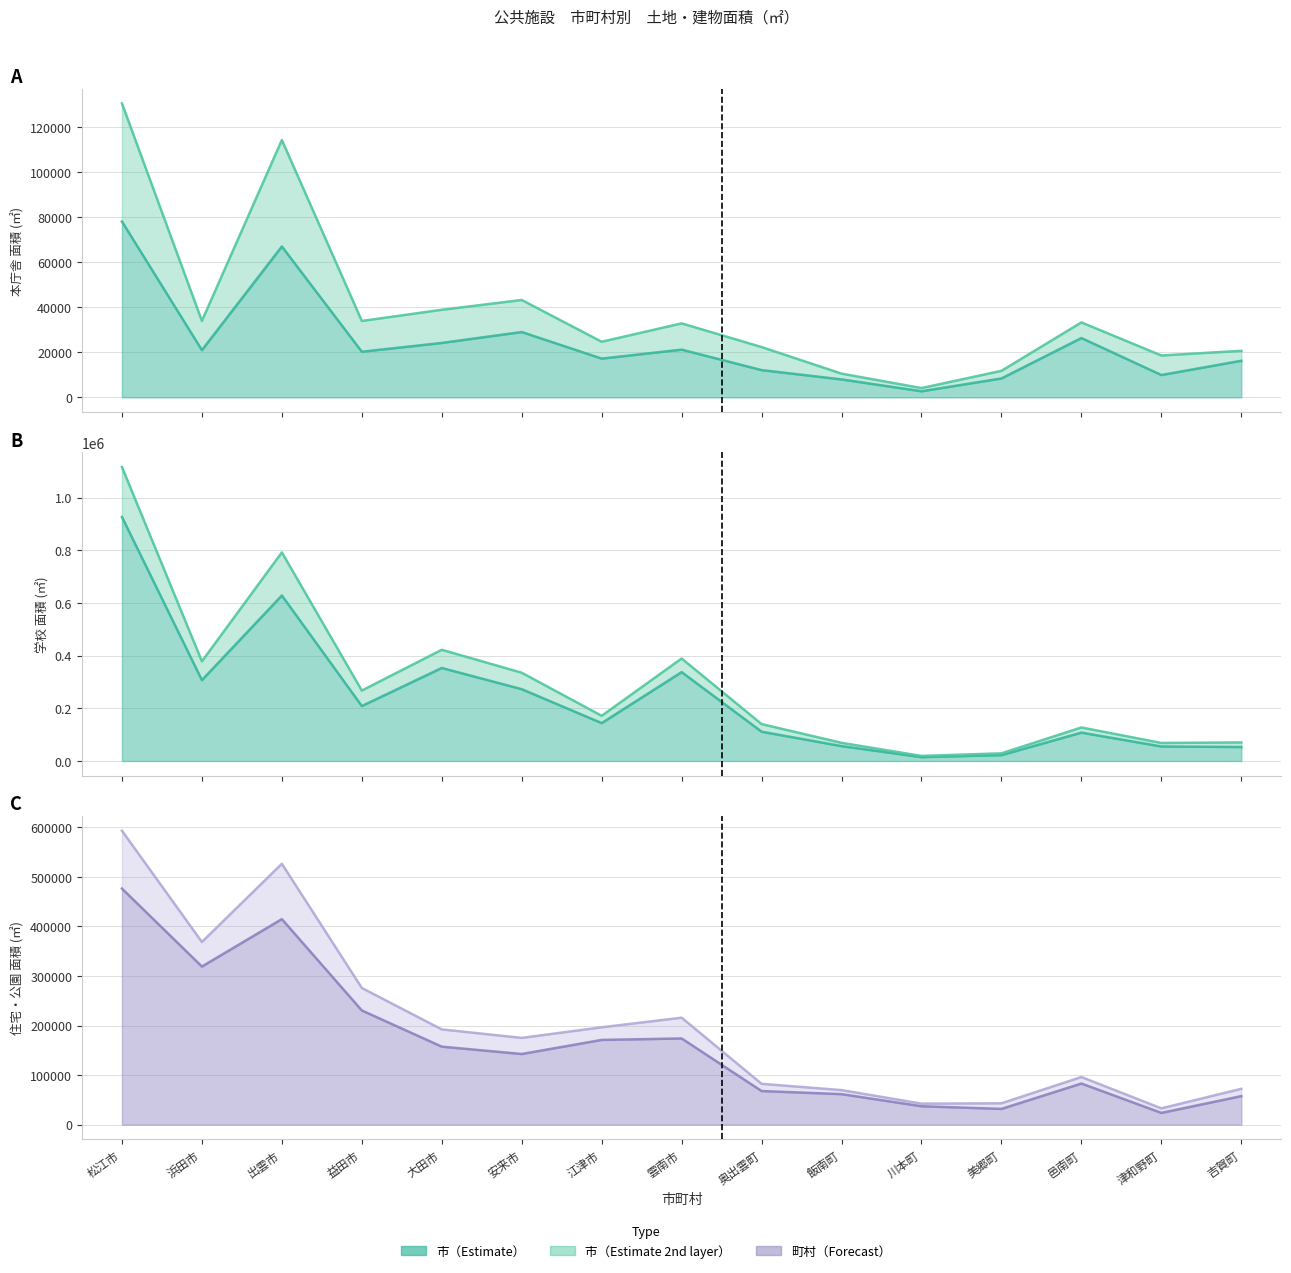

What is the difference between the highest and lowest values at 益田市?

255481